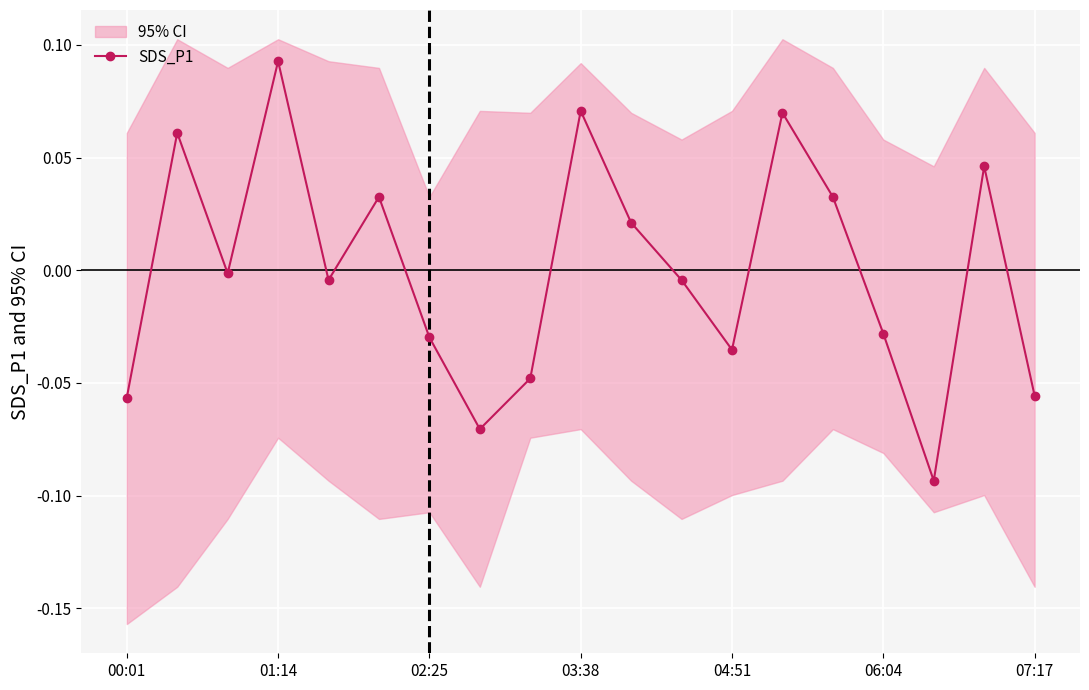

True or false: SDS_P1 has more than 2 interior local peaks.

True